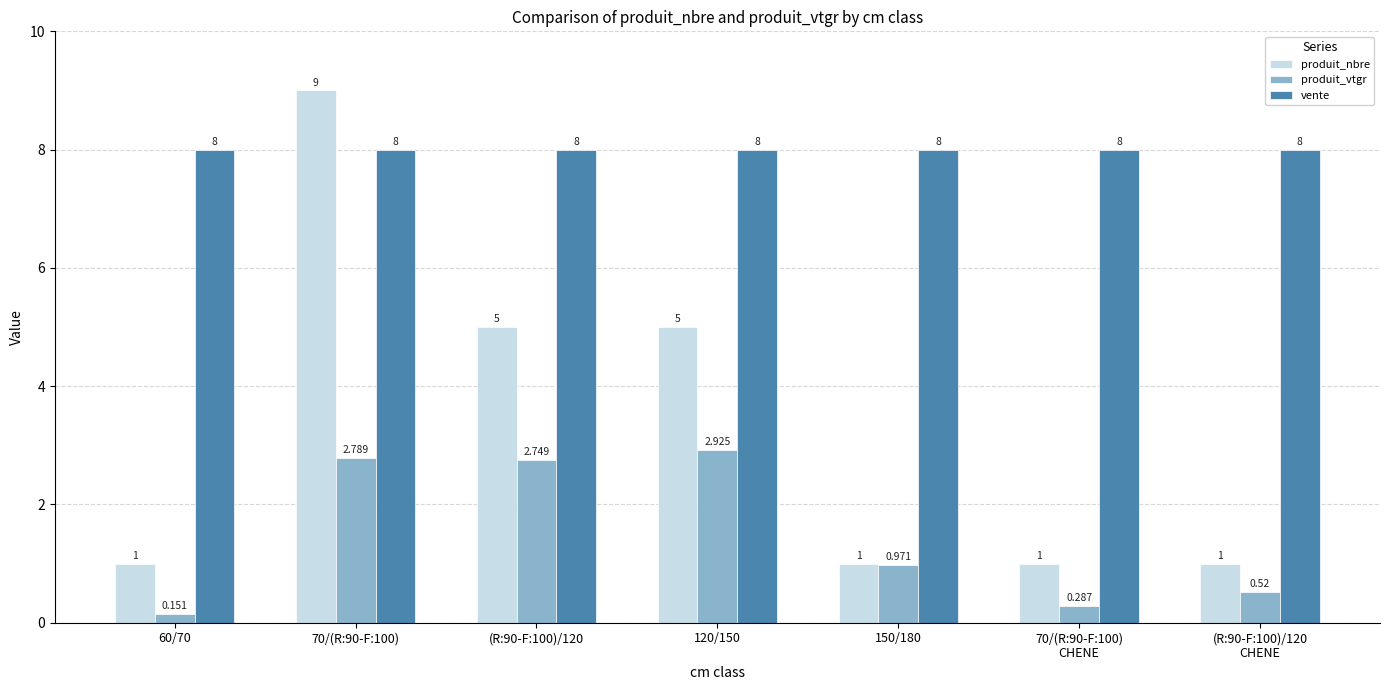

What is the label of the 2nd bar from the left?

70/(R:90-F:100)